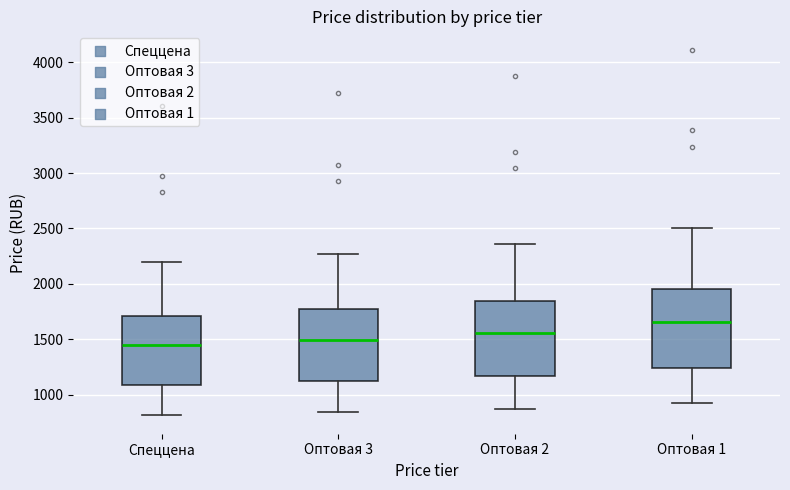

Reading left to right, read every box against the y-axis: the position of its median line, the range the box covers, and the ends of its whiskers. The values are not printed on the chart, so give them approximately, as read against the axis.

Спеццена: median 1450, box 1100 to 1700, whiskers 800 to 2200
Оптовая 3: median 1500, box 1100 to 1750, whiskers 850 to 2250
Оптовая 2: median 1550, box 1150 to 1850, whiskers 850 to 2350
Оптовая 1: median 1650, box 1250 to 1950, whiskers 950 to 2500